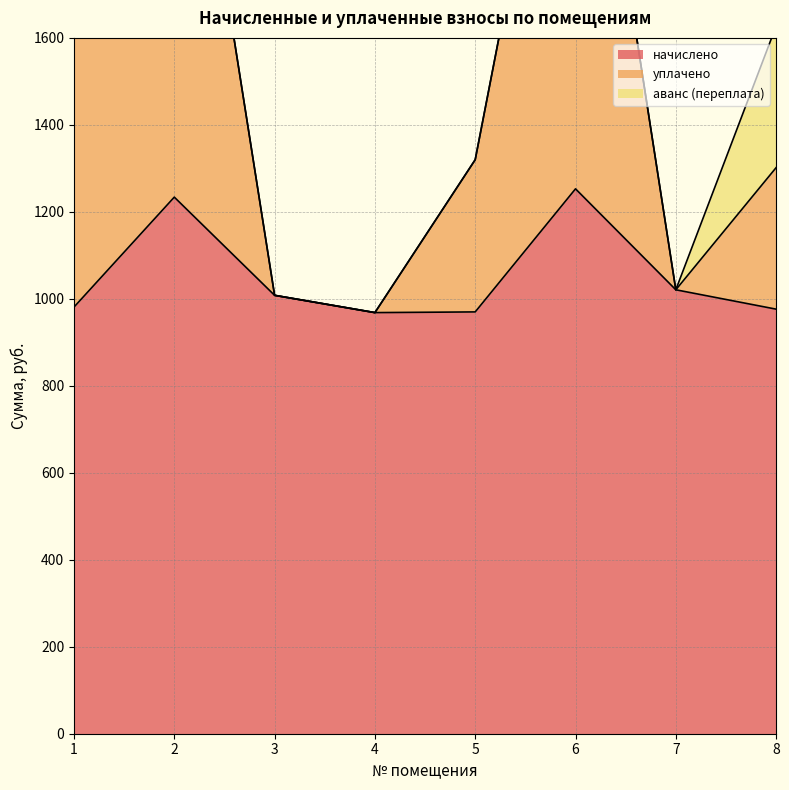

Which label corresponds to the largest value in the chart?

6